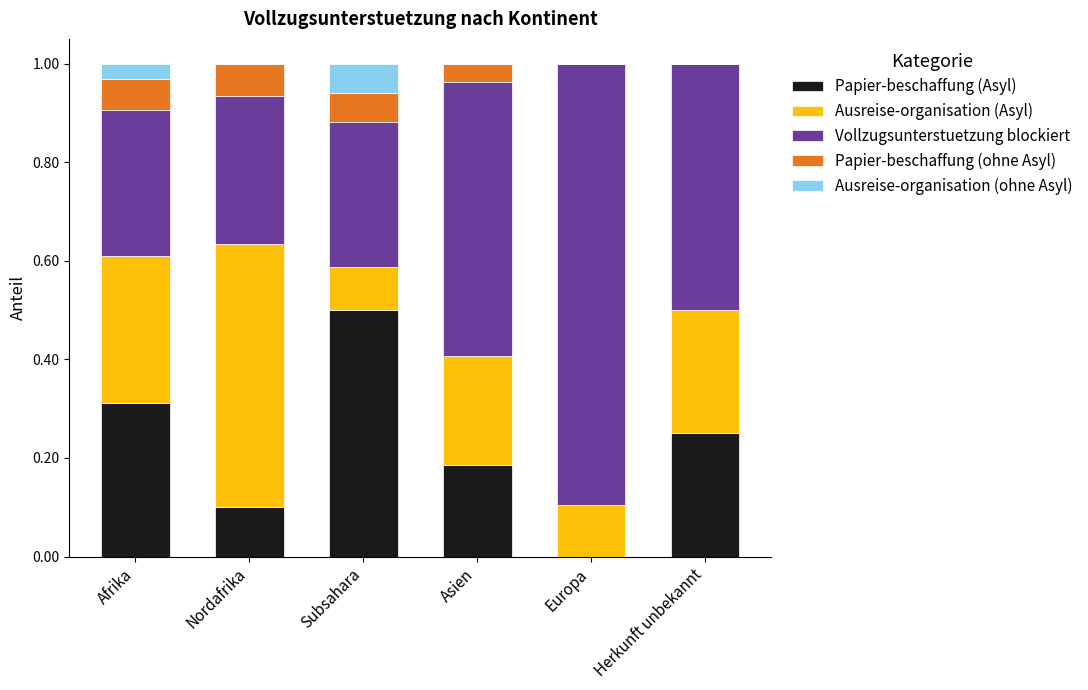

What is the total value across all series at Nordafrika?

1.0